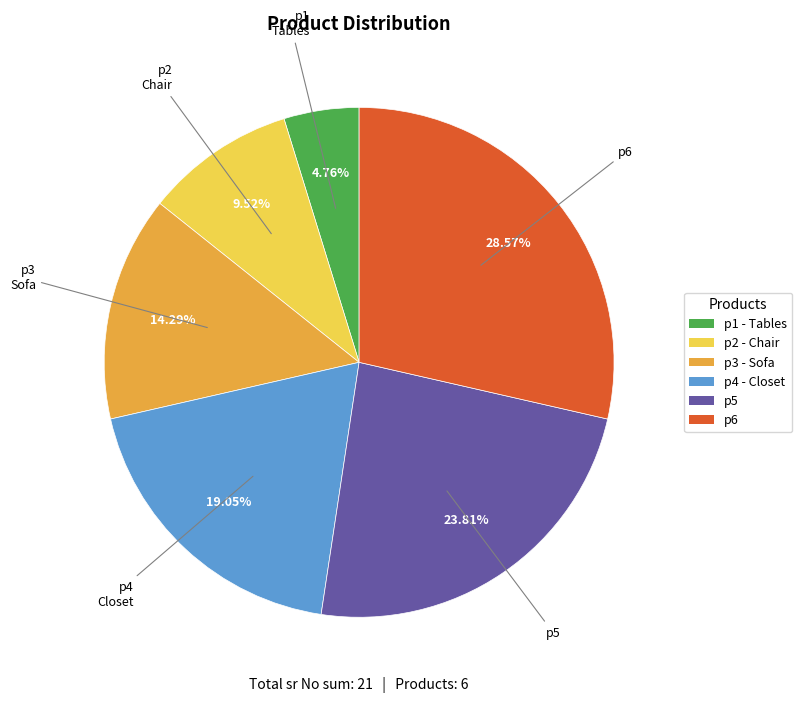

To the nearest percent, what is the average slice percentage?

17%